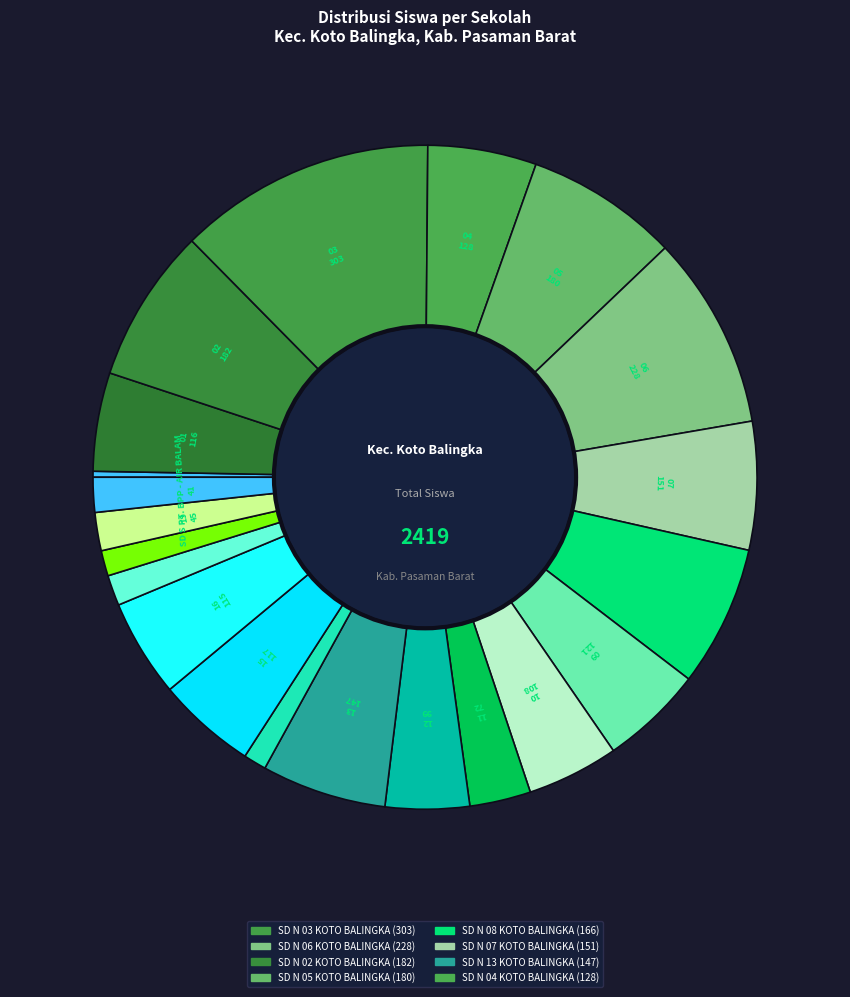

How many slices are in this pie chart?

21